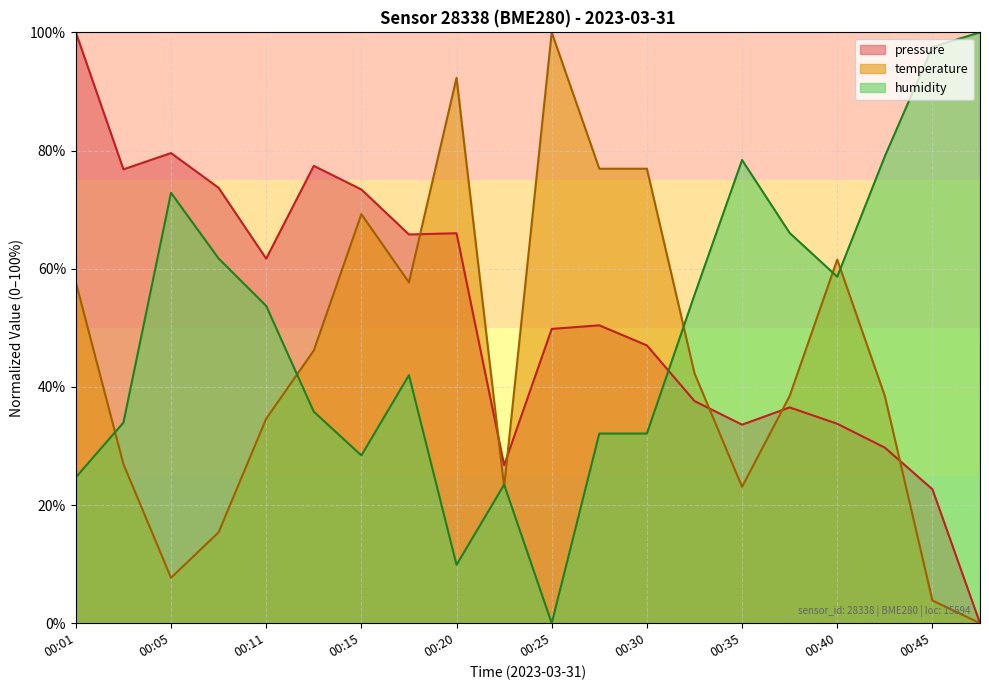

How many interior local peaks does the humidity series have?

4